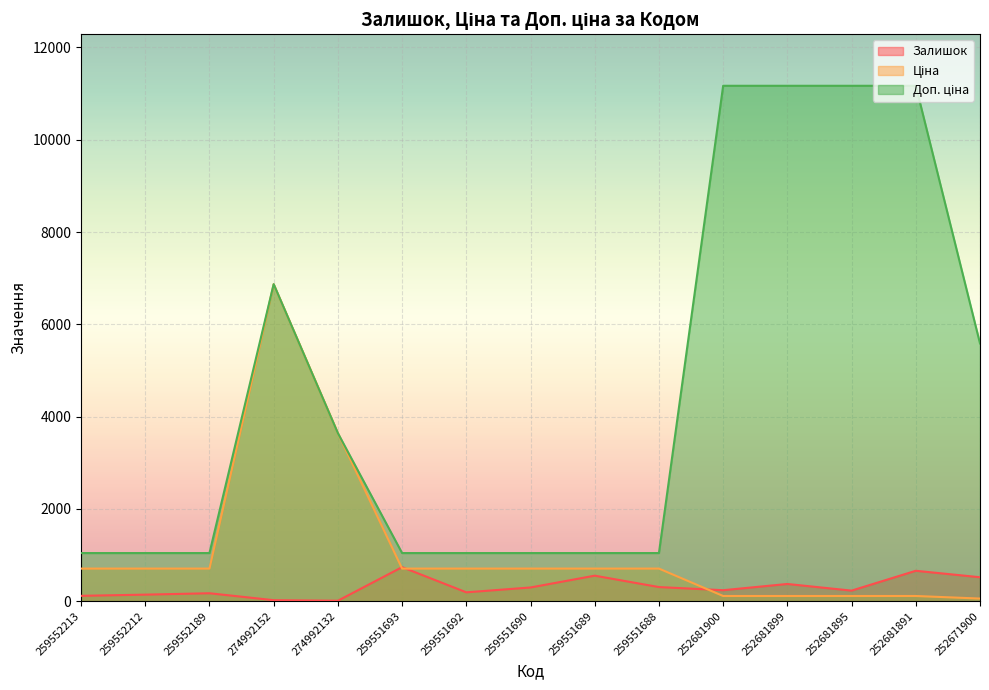

Which series has the largest range (max minus min)?

Доп. ціна